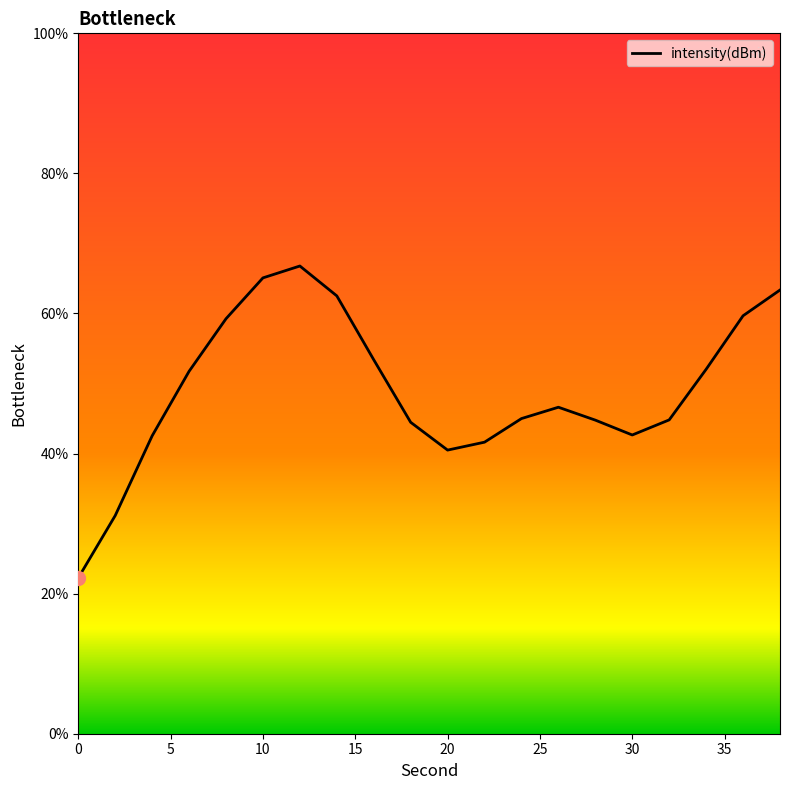

What is the minimum value shown in the chart?

22.2